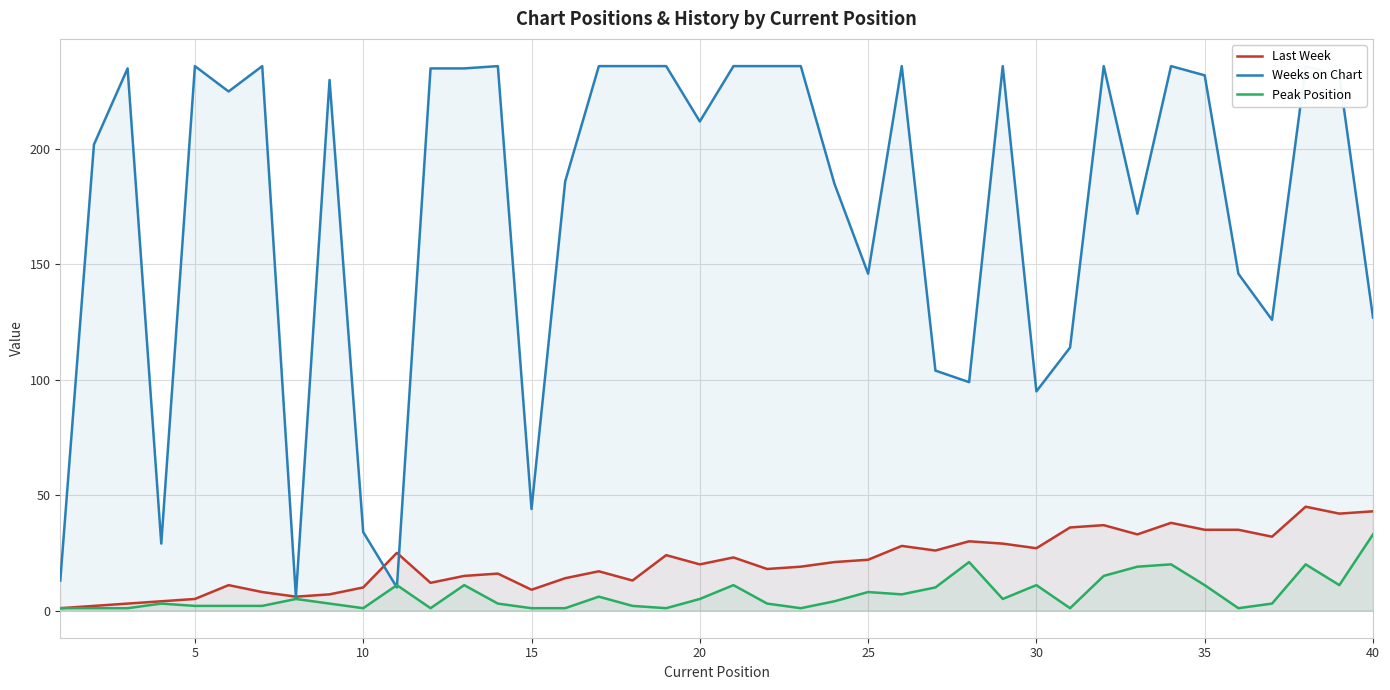

Reading left to right, what are all the values shown in this chart?

Last Week: 1	2	3	4	5	11	8	6	7	10	25	12	15	16	9	14	17	13	24	20	23	18	19	21	22	28	26	30	29	27	36	37	33	38	35	35	32	45	42	43
Weeks on Chart: 13	202	235	29	236	225	236	6	230	34	10	235	235	236	44	186	236	236	236	212	236	236	236	185	146	236	104	99	236	95	114	236	172	236	232	146	126	236	232	127
Peak Position: 1	1	1	3	2	2	2	5	3	1	11	1	11	3	1	1	6	2	1	5	11	3	1	4	8	7	10	21	5	11	1	15	19	20	11	1	3	20	11	33